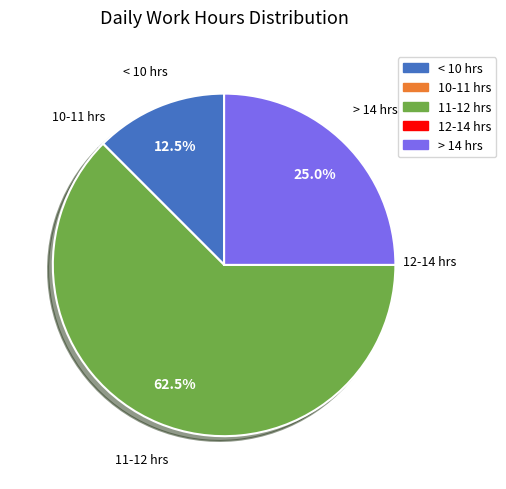

Does any single category account for the majority?

Yes